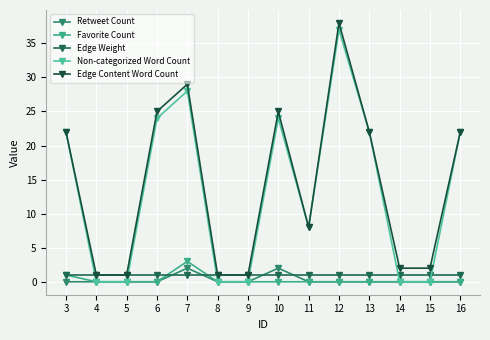

Is it true that Retweet Count equals 1 at 10?

False